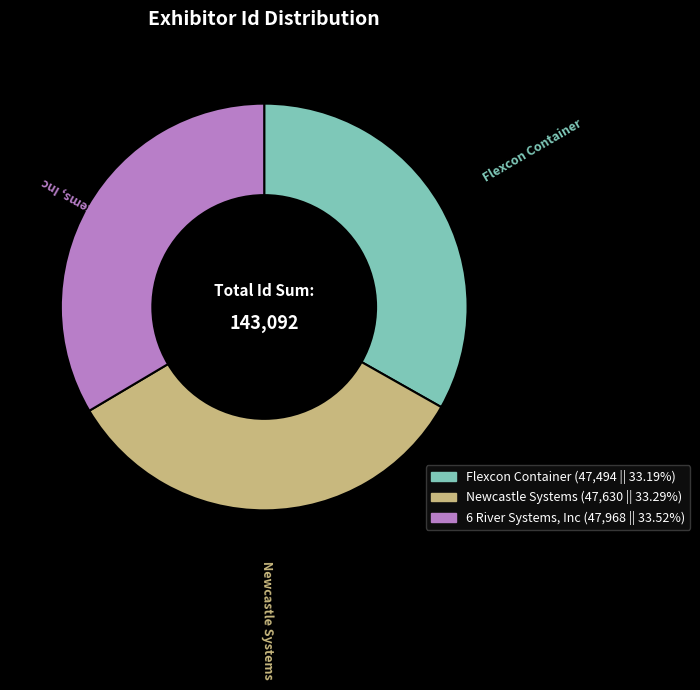

Is there any slice that represents more than half of the pie?

No